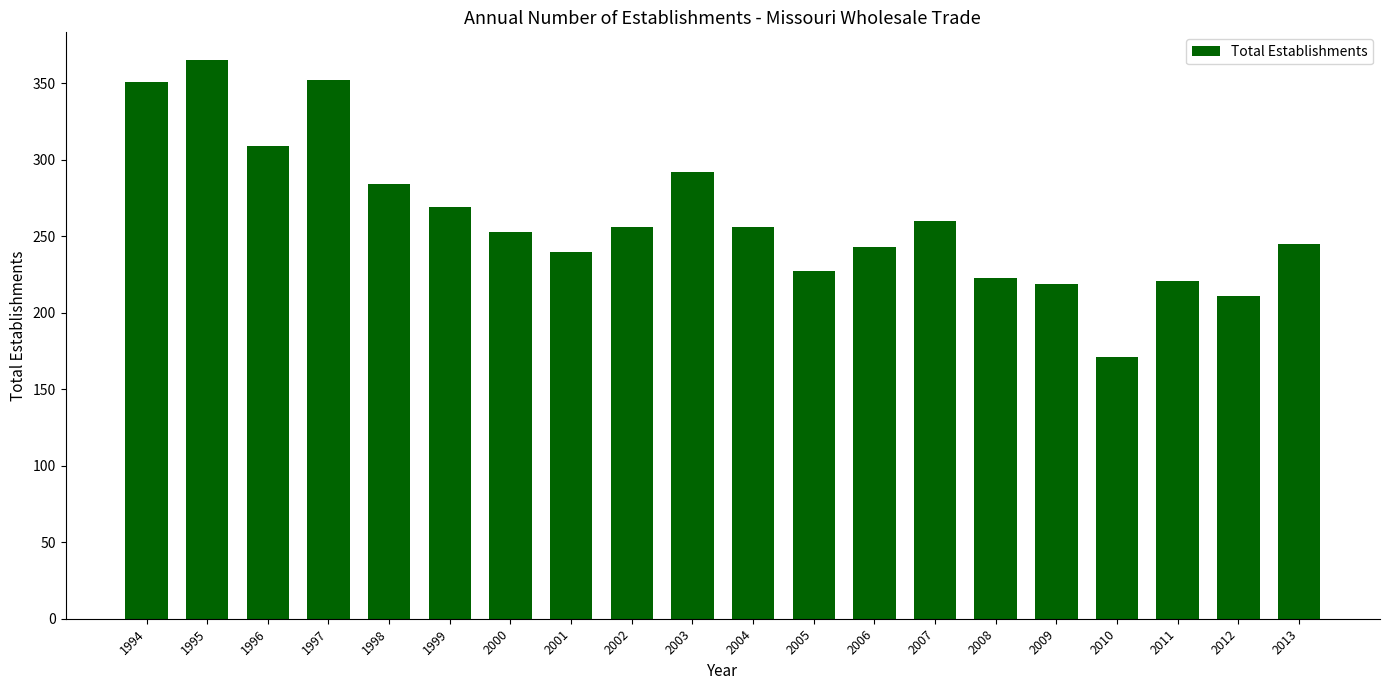

Where does the data first go above 256?

1994